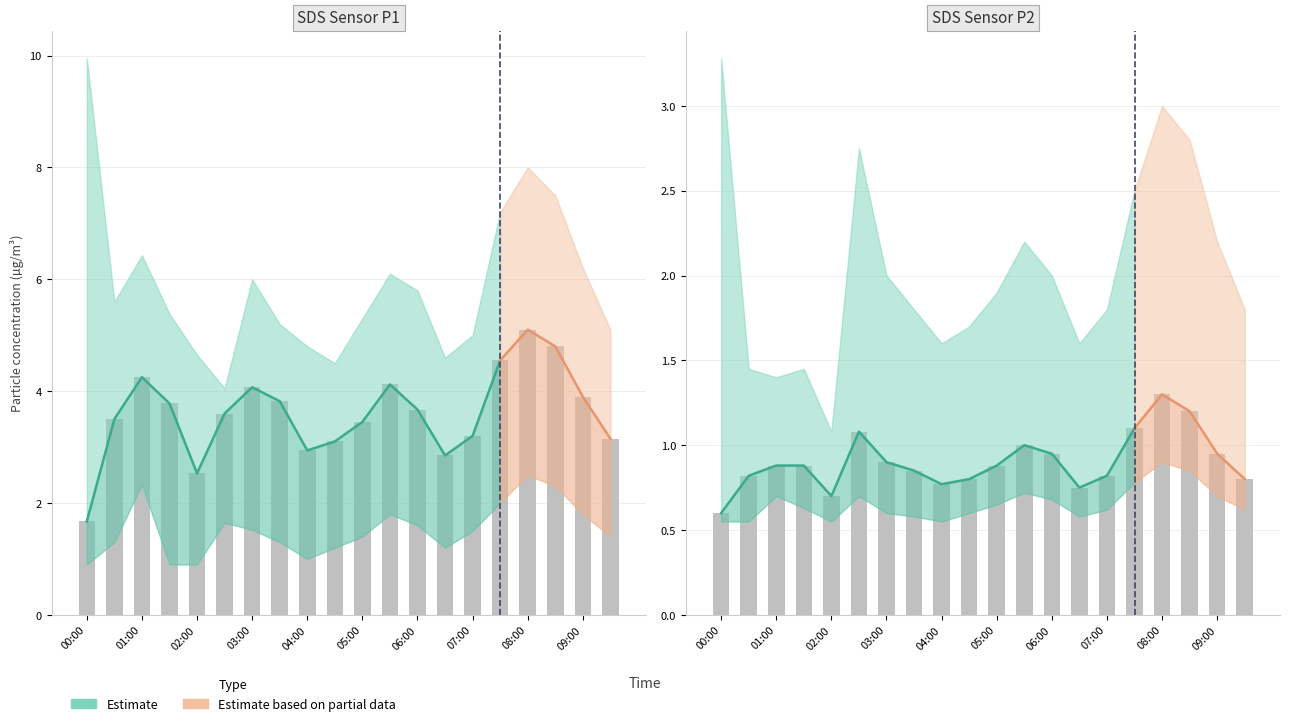

Are the bars horizontal?

No